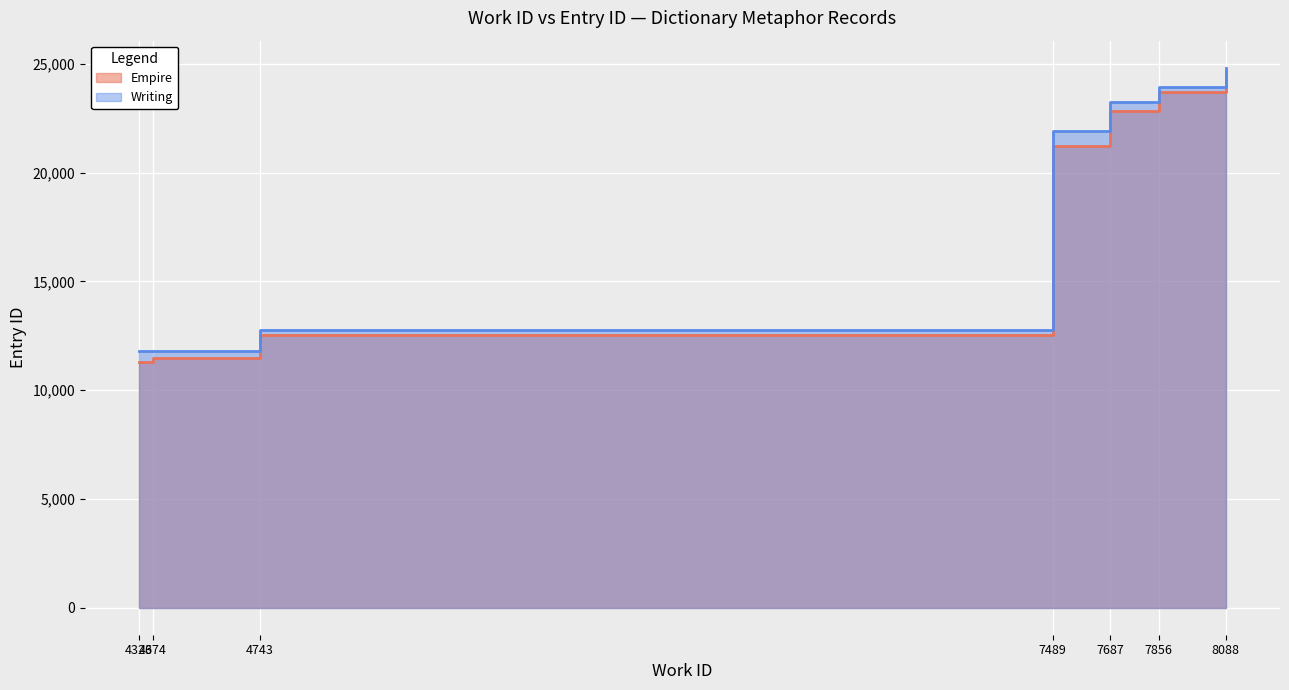

Is it true that Empire equals 5214 at 4326?

False